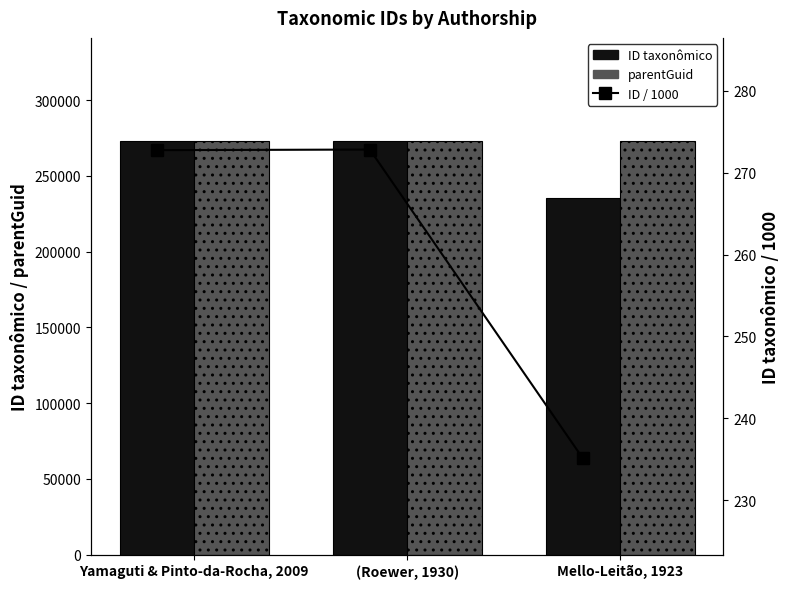

What is the total value across all series at Mello-Leitão, 1923?

508114.1